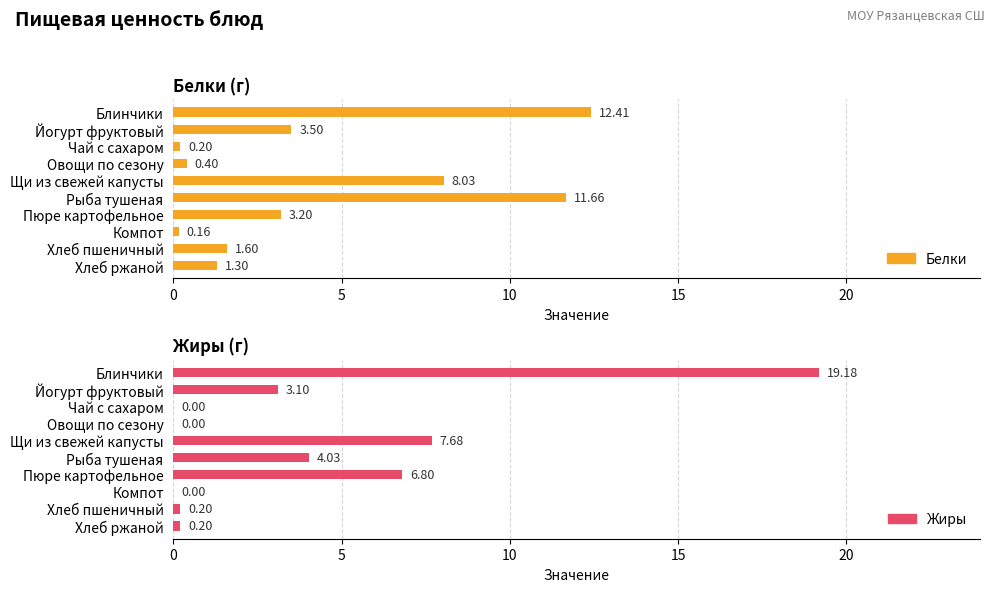

What is the difference between the Жиры values at Пюре картофельное and Йогурт фруктовый?

3.7